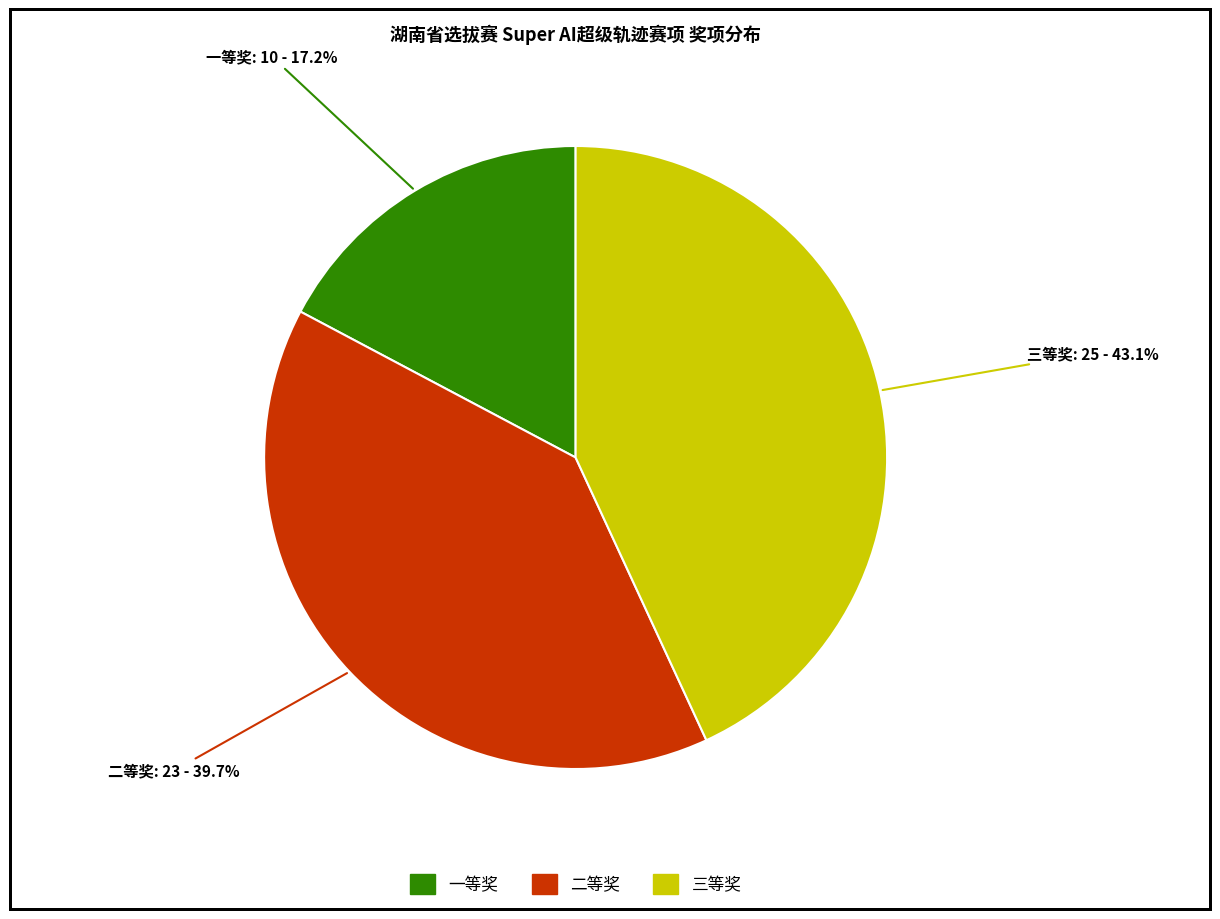

What percentage do 一等奖 and 二等奖 together represent?

56.9%